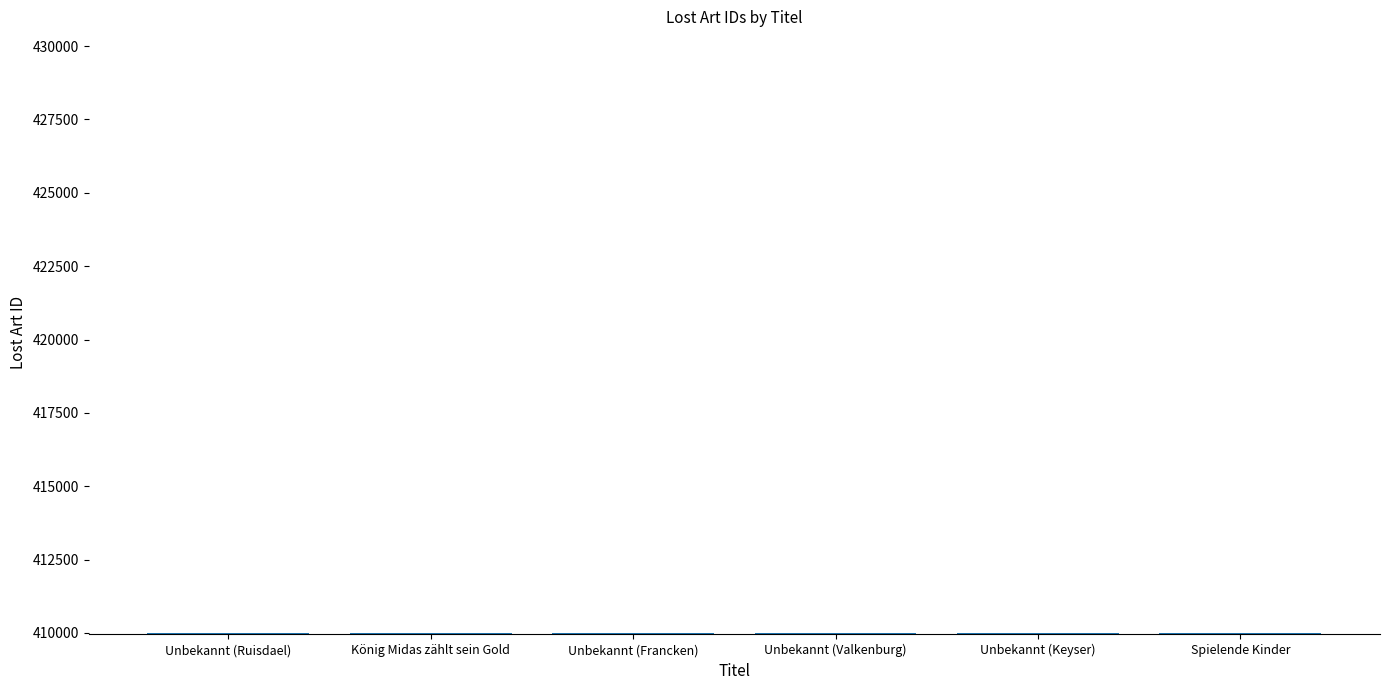

What is the sum of the values at Unbekannt (Francken) and Unbekannt (Keyser)?

820004